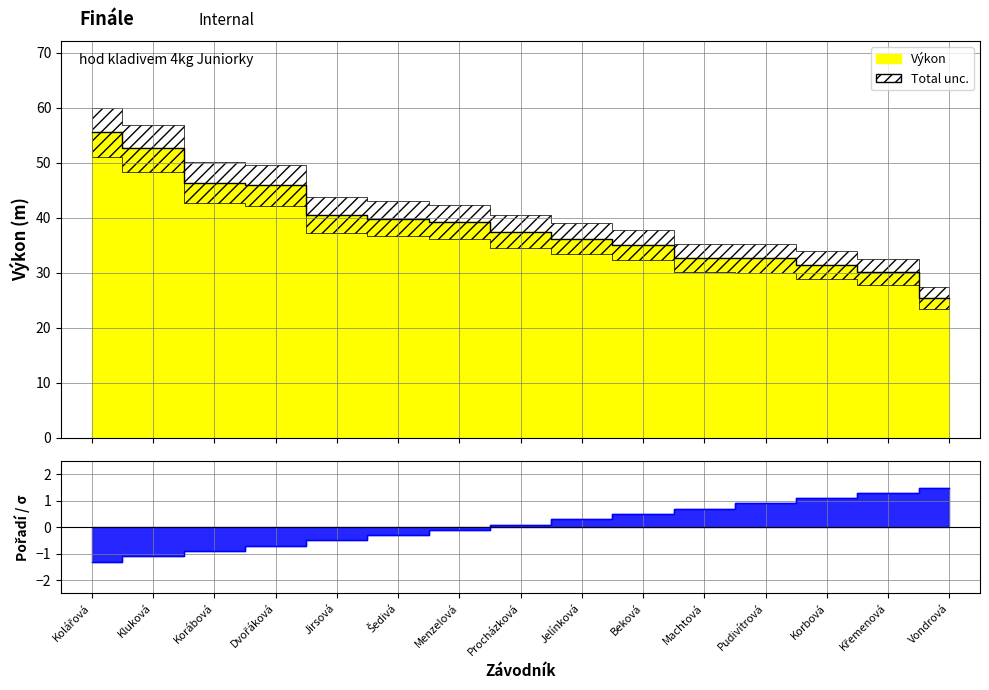

At which category is the sum across all series the highest?

Kolářová